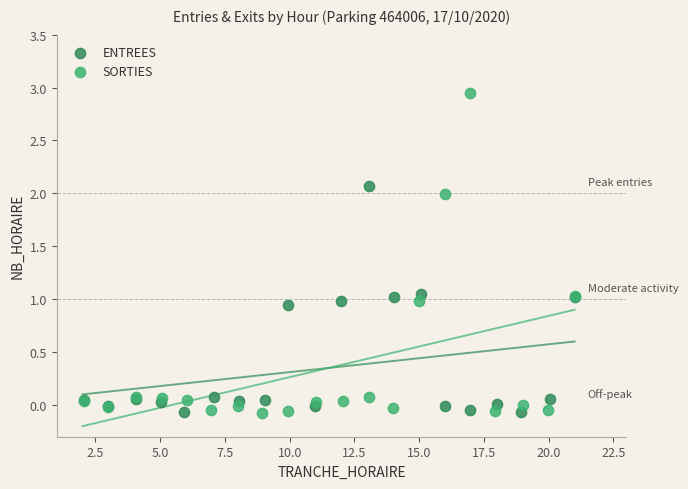

Which series has the largest Y range (max minus min)?

SORTIES